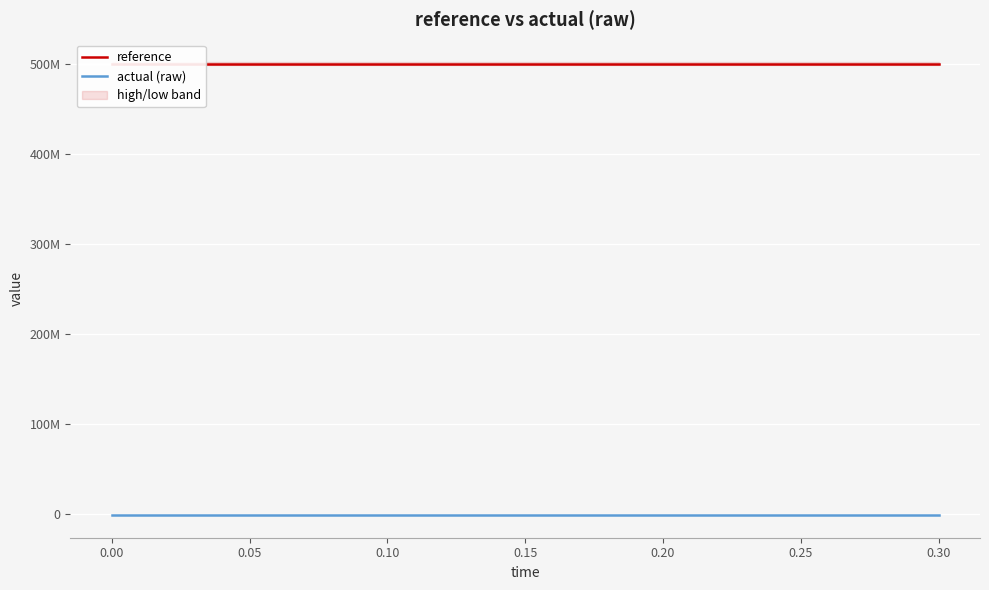

What is the label of the 6th point from the left?

0.10